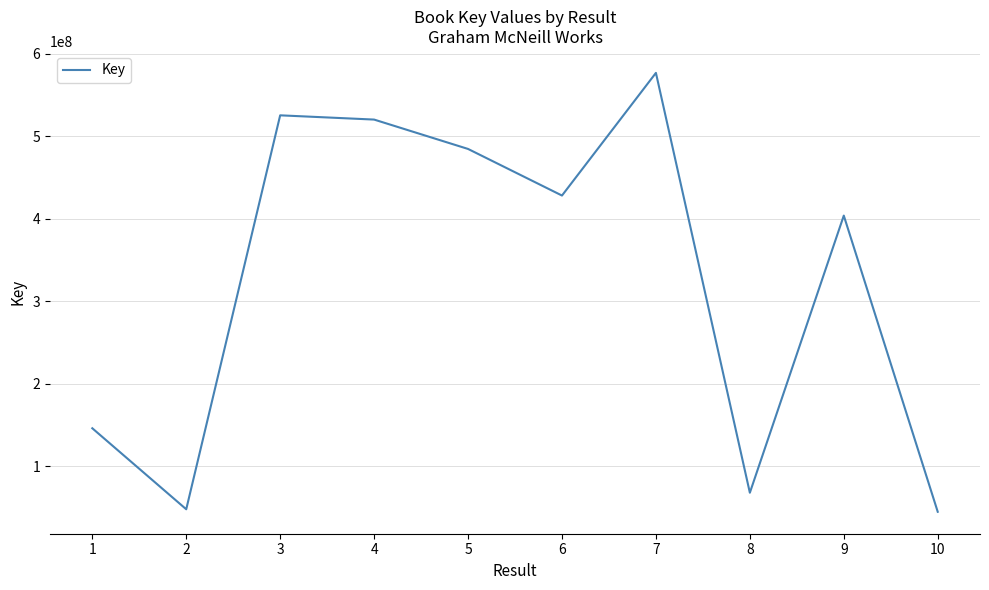

How many lines are shown in the chart?

1